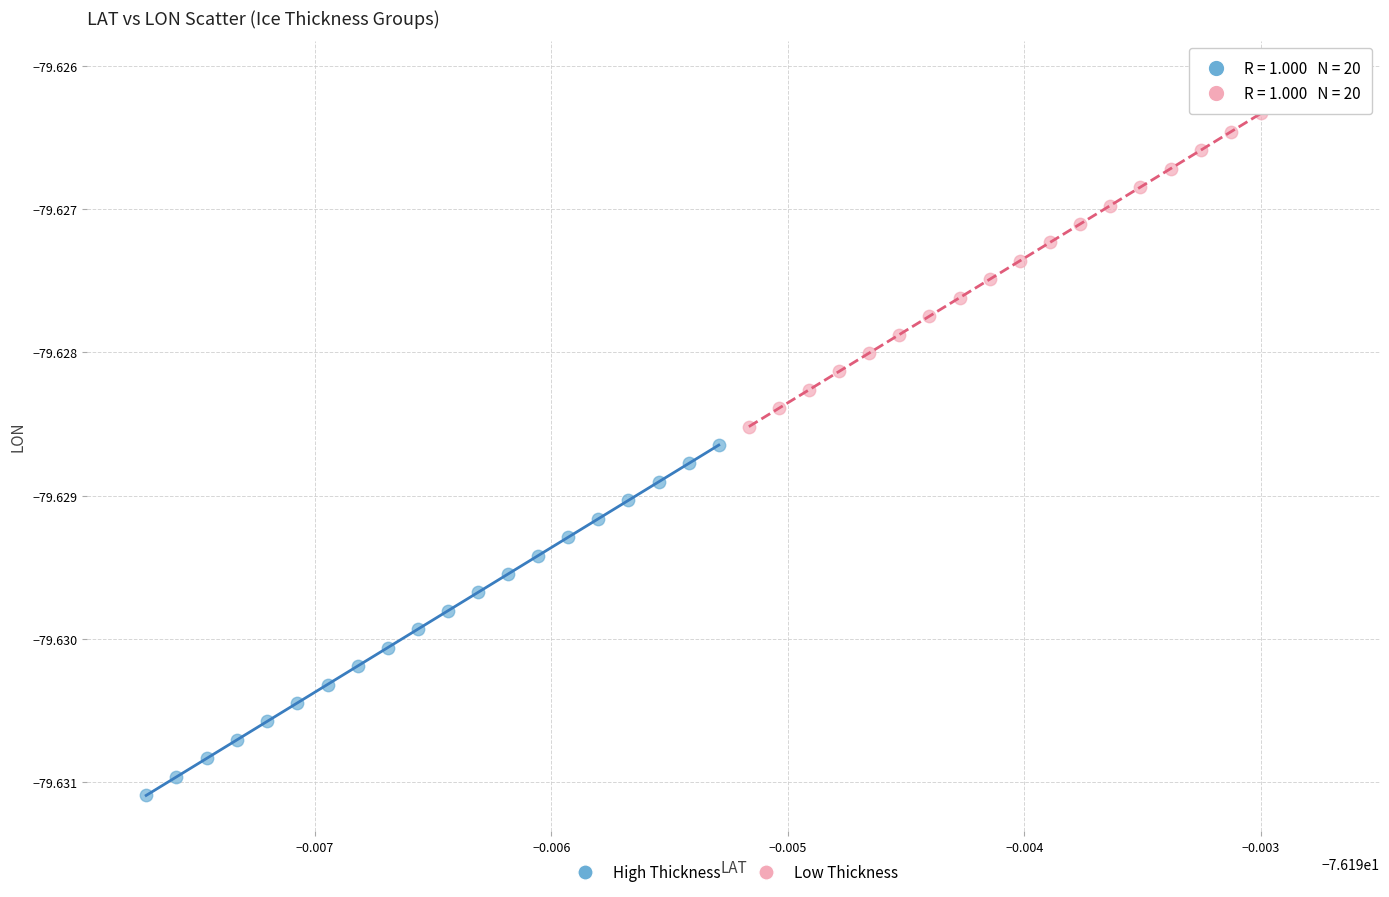

Which series has the largest Y range (max minus min)?

High Thickness